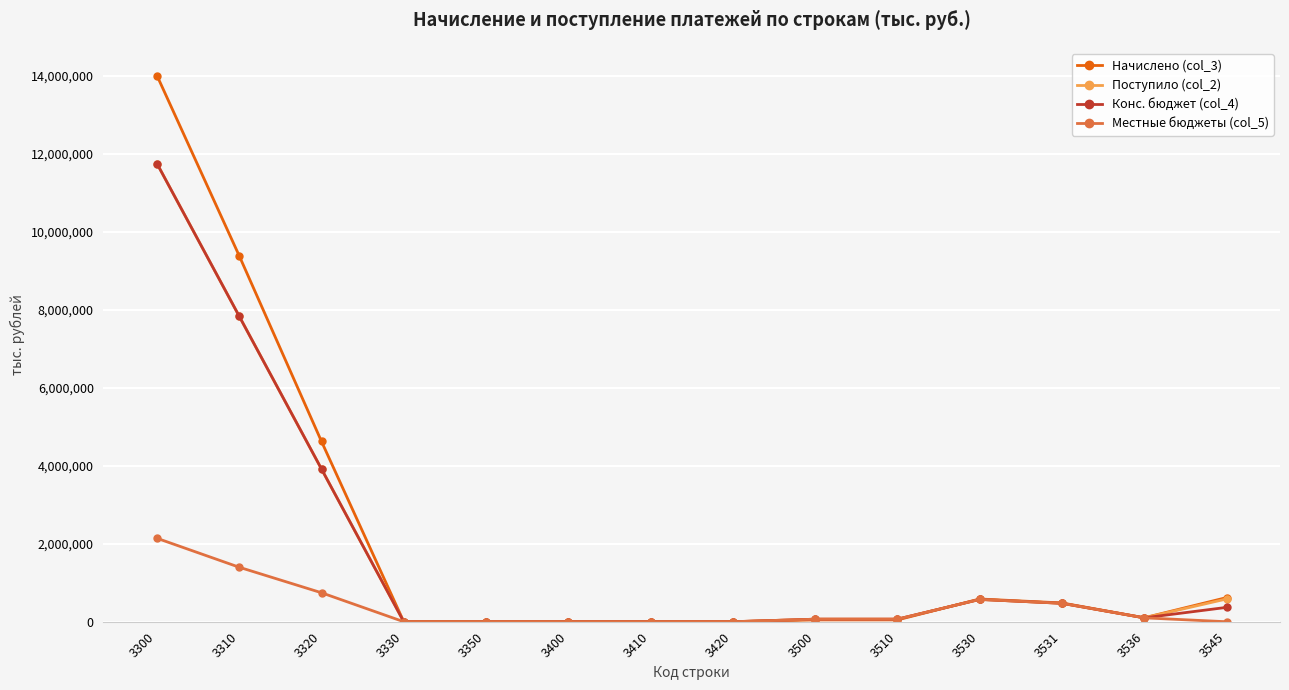

At which category is the sum across all series the highest?

3300